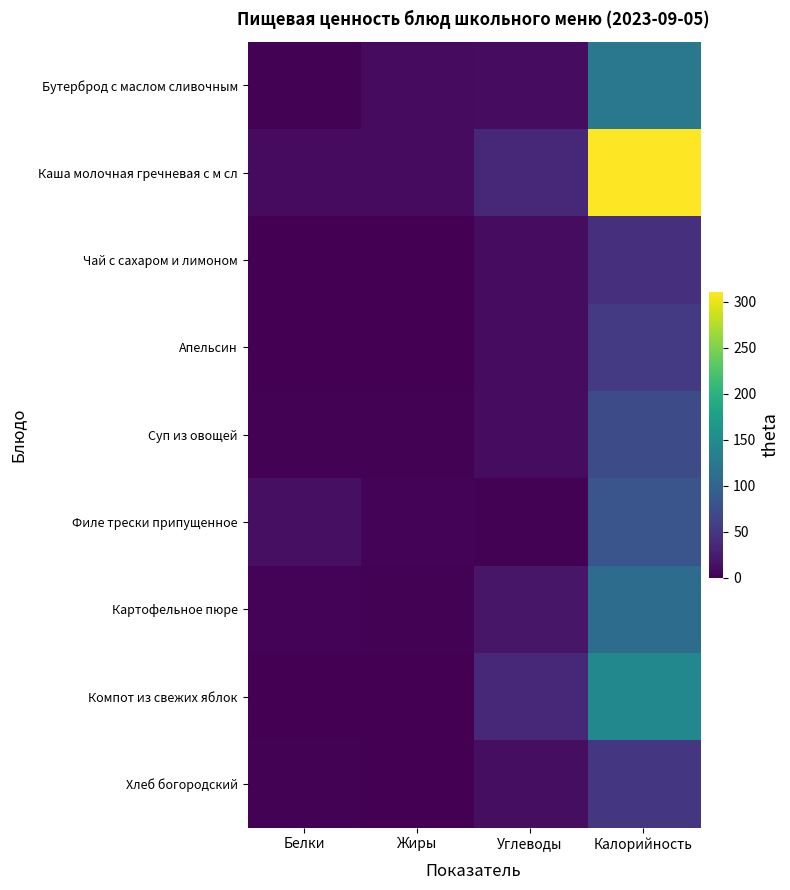

Reading left to right, list all the values displayed in this chart.

Бутерброд с маслом сливочным: Белки=1.6	Жиры=8.5	Углеводы=9.7	Калорийность=124.0
Каша молочная гречневая с м сл: Белки=8.6	Жиры=9.1	Углеводы=36.1	Калорийность=310.5
Чай с сахаром и лимоном: Белки=0.5	Жиры=0.0	Углеводы=9.9	Калорийность=41.6
Апельсин: Белки=1.1	Жиры=0.2	Углеводы=10.0	Калорийность=52.9
Суп из овощей: Белки=2.2	Жиры=2.2	Углеводы=10.8	Калорийность=72.0
Филе трески припущенное: Белки=12.2	Жиры=3.0	Углеводы=1.5	Калорийность=81.3
Картофельное пюре: Белки=3.1	Жиры=2.3	Углеводы=19.1	Калорийность=109.7
Компот из свежих яблок: Белки=0.2	Жиры=0.1	Углеводы=35.8	Калорийность=145.1
Хлеб богородский: Белки=1.6	Жиры=0.2	Углеводы=11.9	Калорийность=49.1